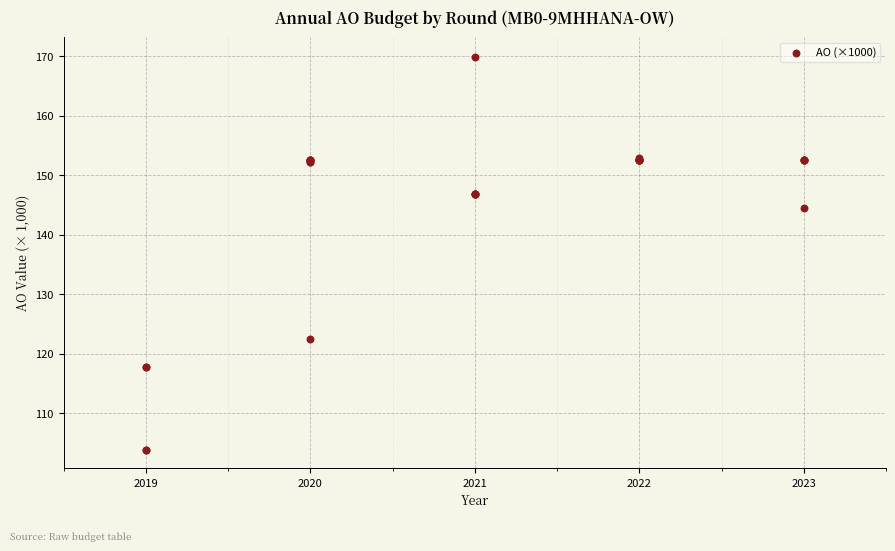

What Y value in the scatter plot is closest to 136?

144.6